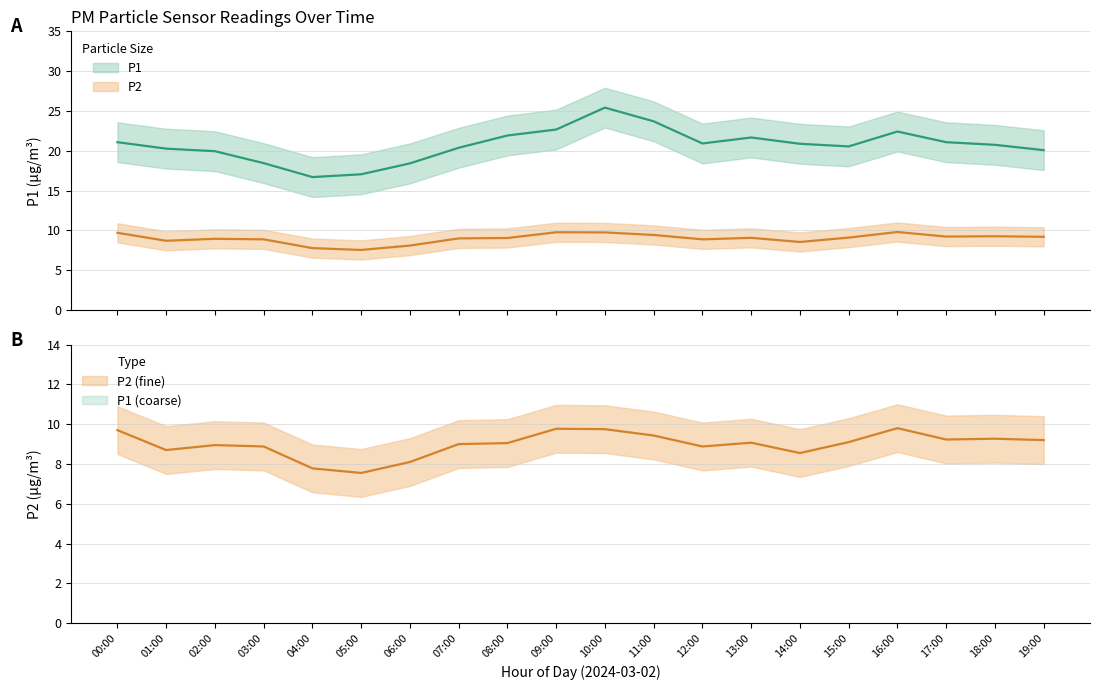

The P1 series shows 32.0 at 11:00. True or false?

False